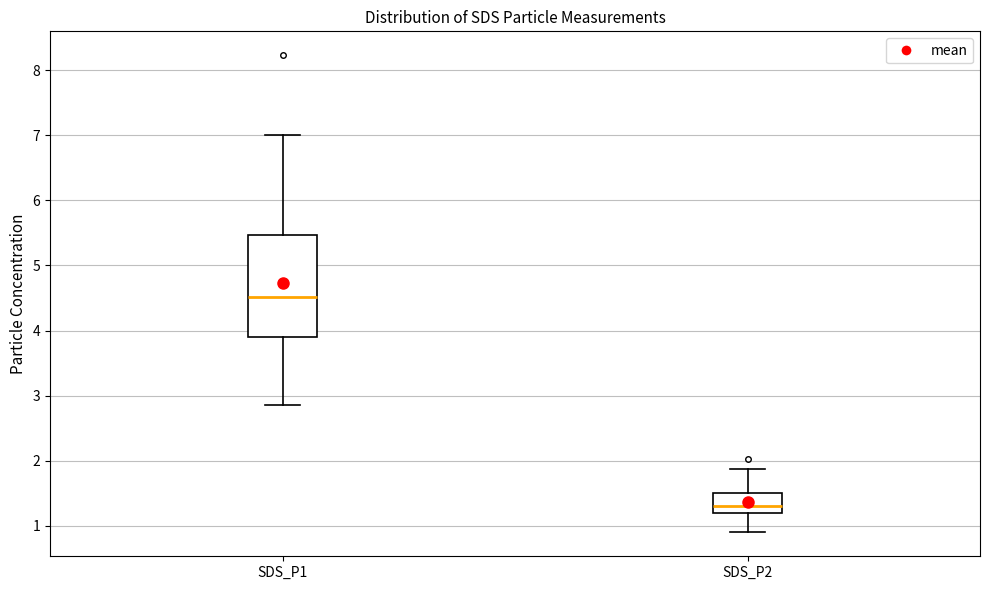

Where does the upper whisker of the box for SDS_P1 end on the y-axis? The values are not printed on the chart, so give them approximately, as read against the axis.

7.0